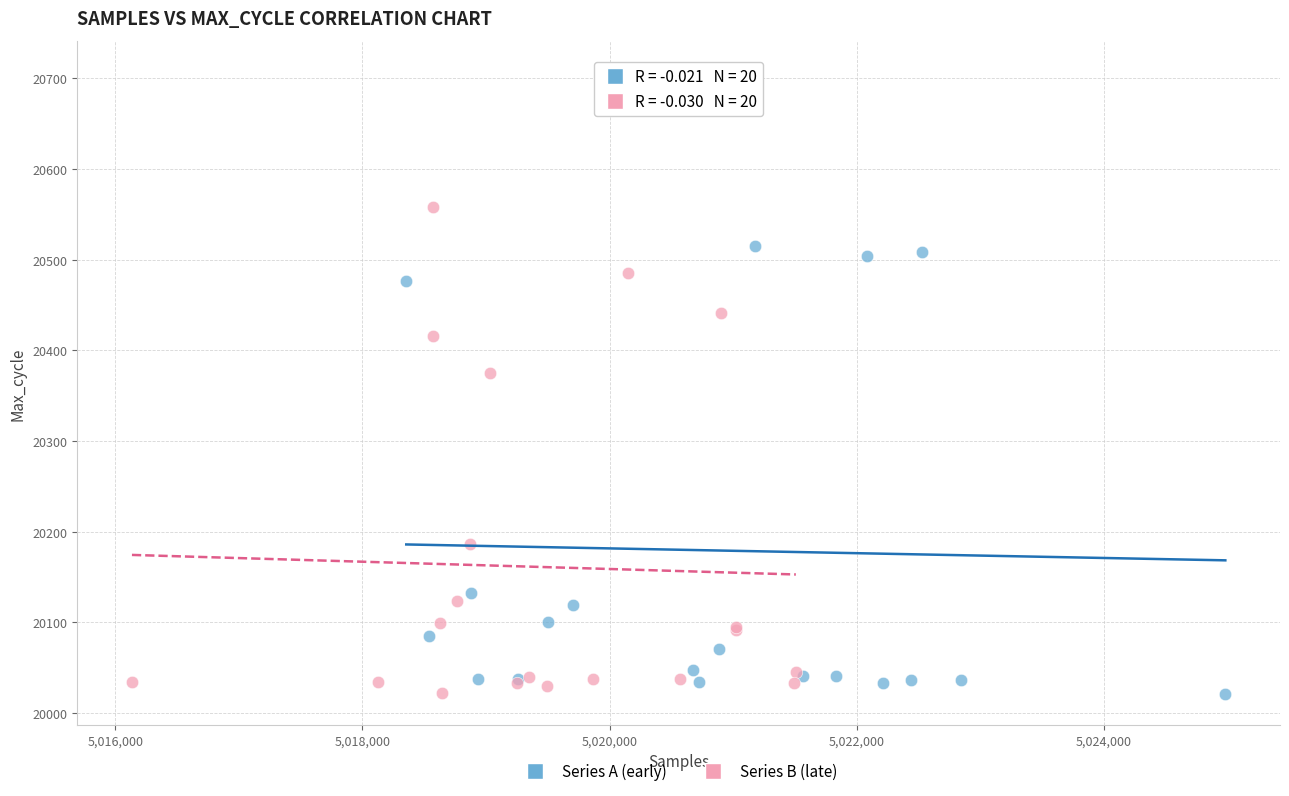

Which series contains the highest Y value?

Series A (early)